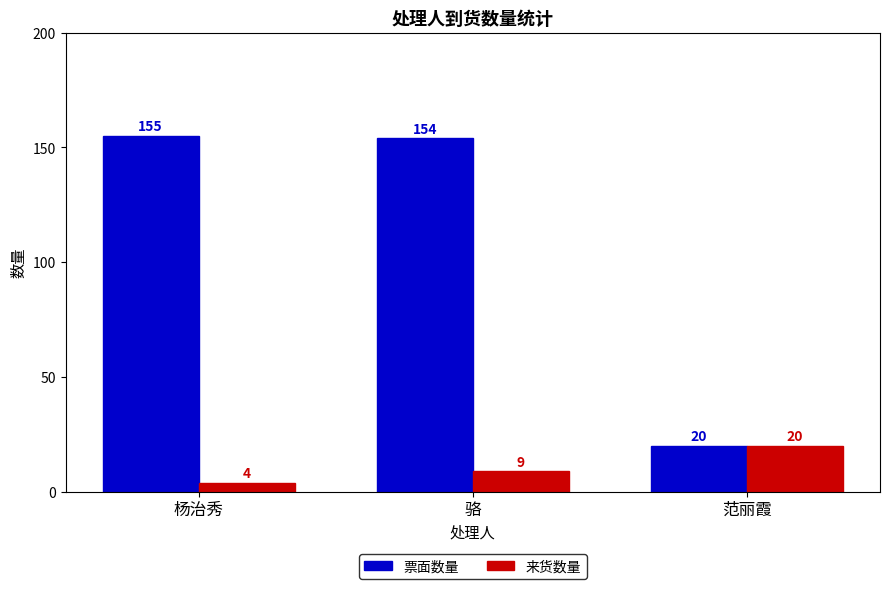

How many distinct data groups are displayed?

2